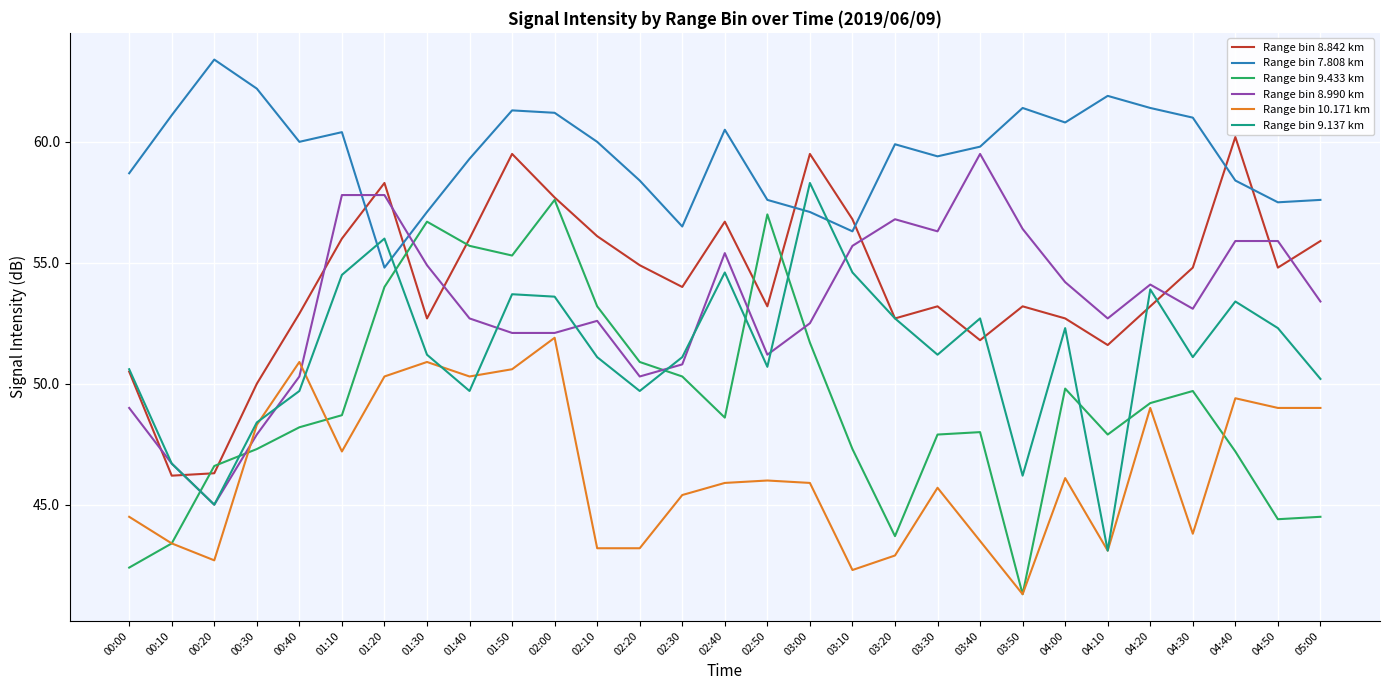

At which label does Range bin 7.808 km reach its minimum?

01:20